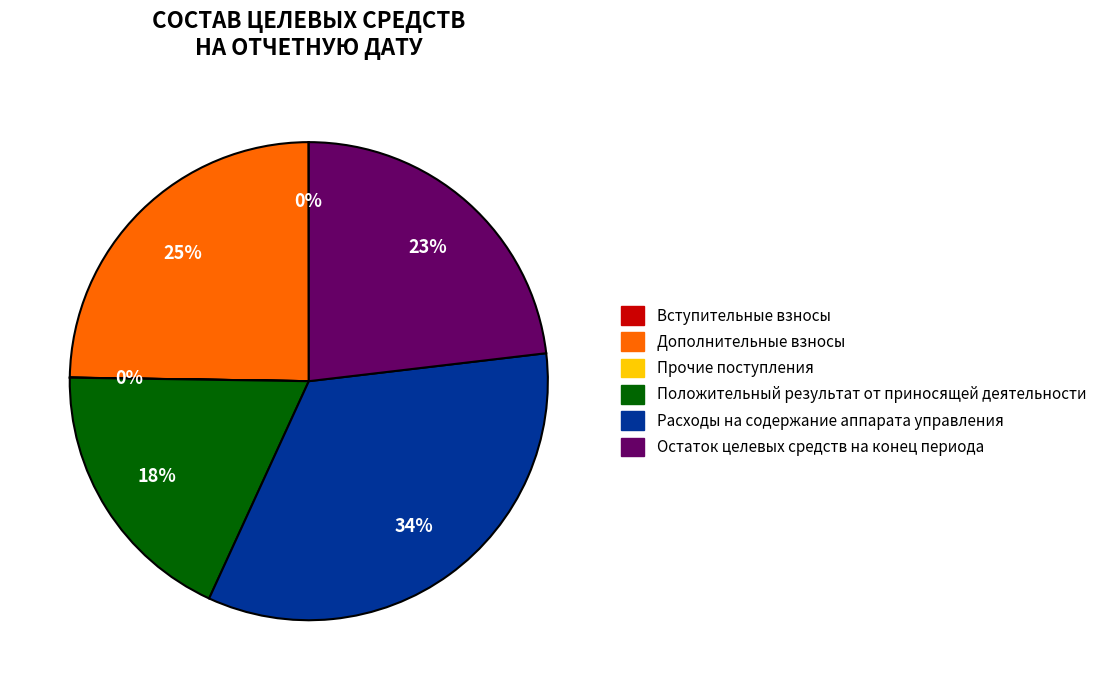

Which category has the biggest portion of the pie?

Расходы на содержание аппарата управления